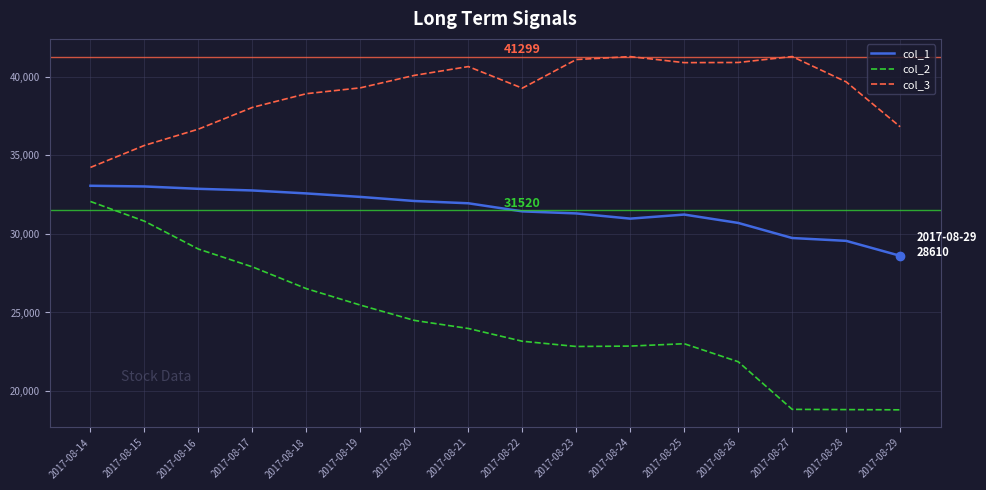

Read the col_2 value at 2017-08-21, to the nearest 50.

24000